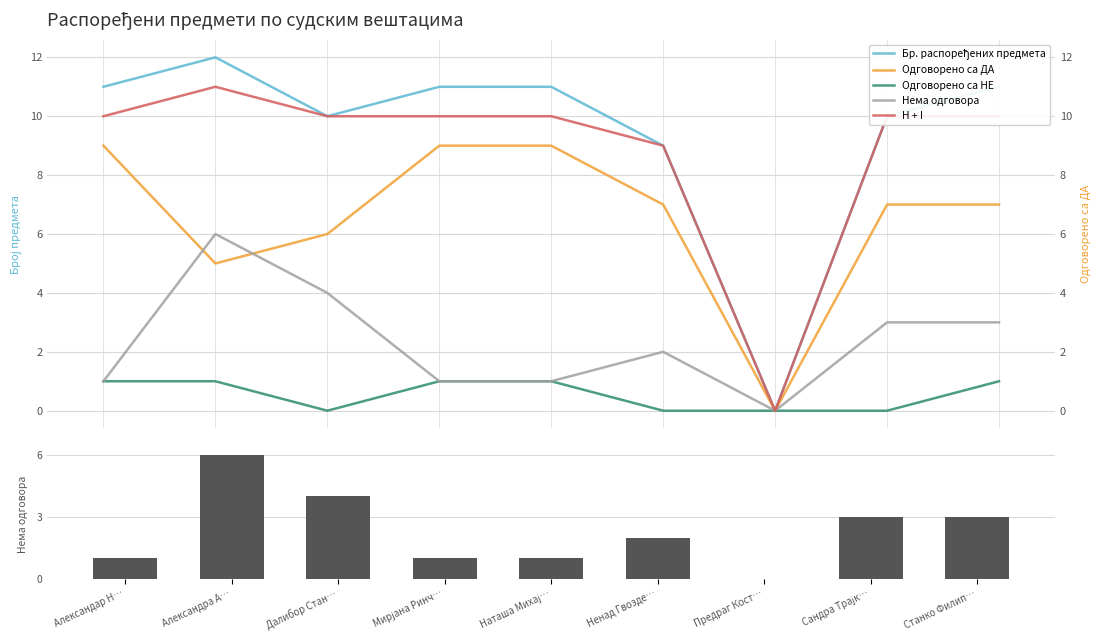

What is the average value of the H + I series?

9